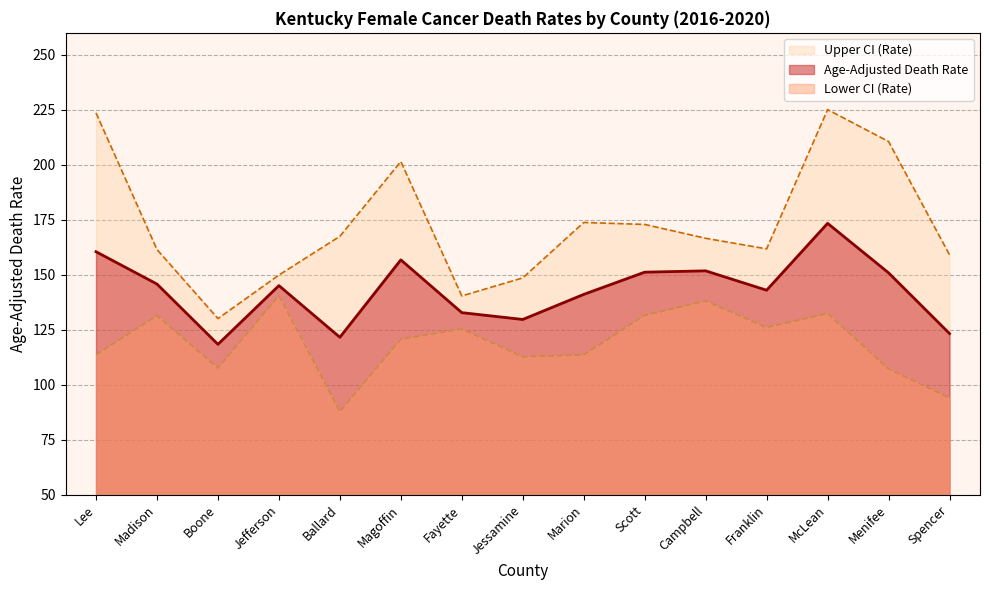

How many lines are shown in the chart?

3